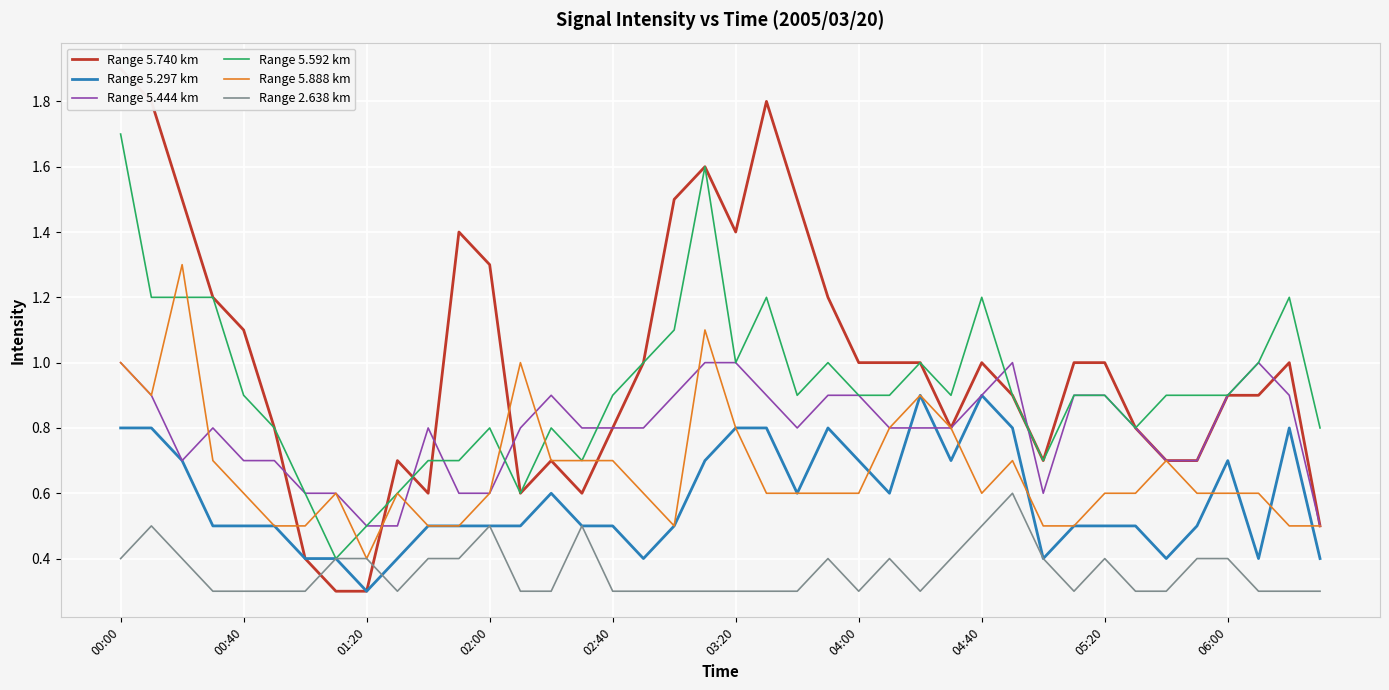

True or false: Range 5.740 km has more than 0 interior local peaks.

True